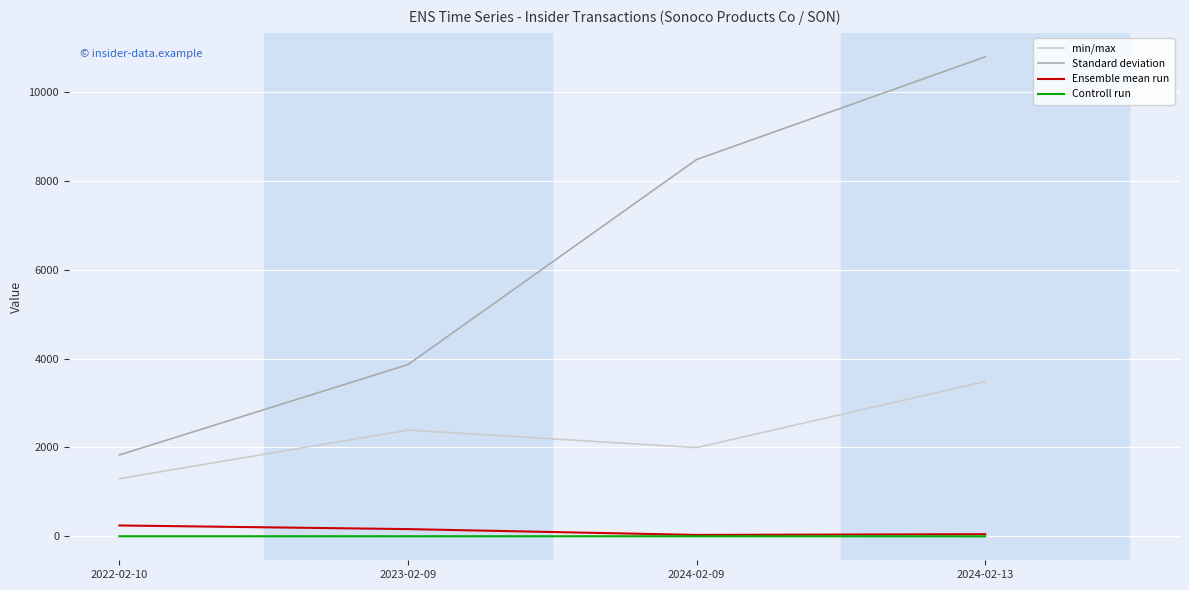

What is the spread (max minus min) of values at 2024-02-09?

8479